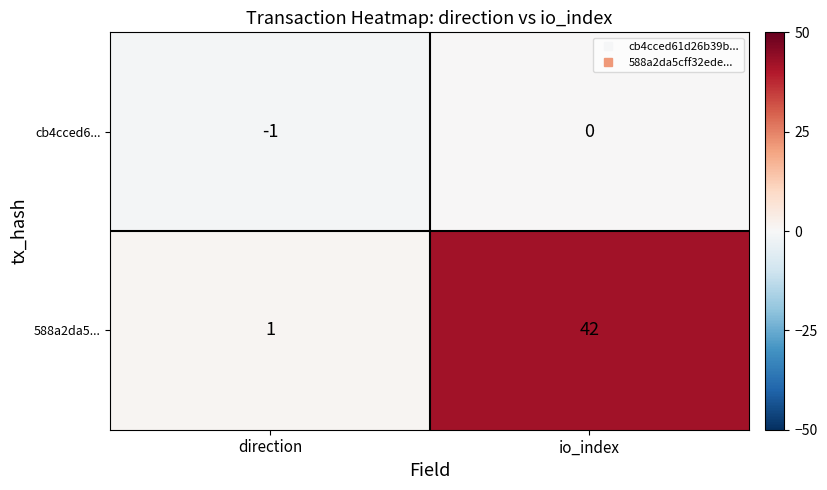

What is the average value of the 588a2da5... series?

22